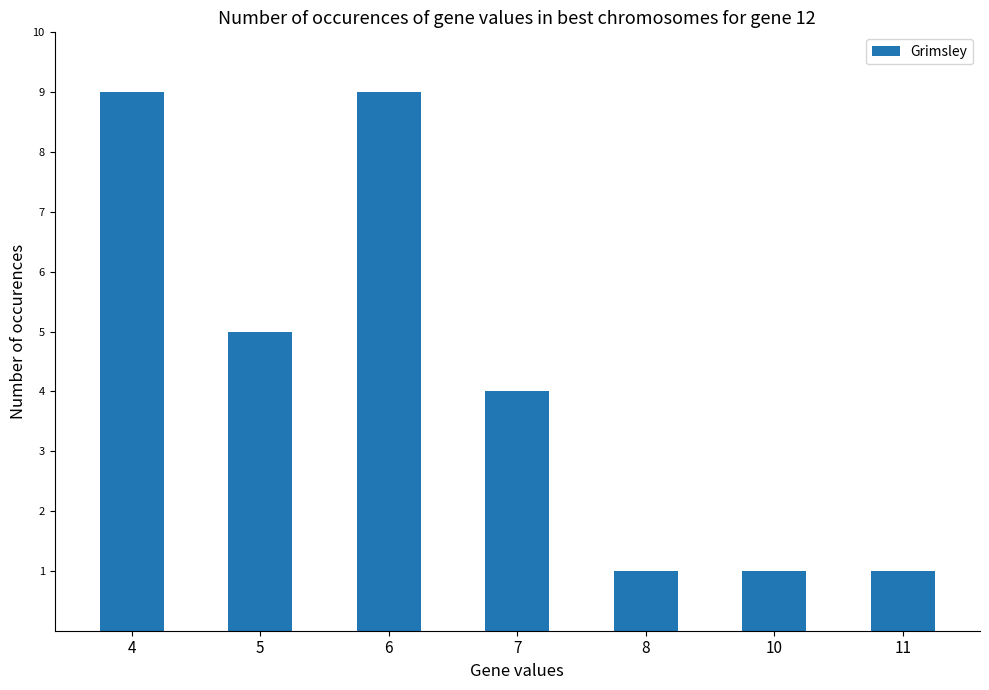

Count the number of categories in the chart.

7